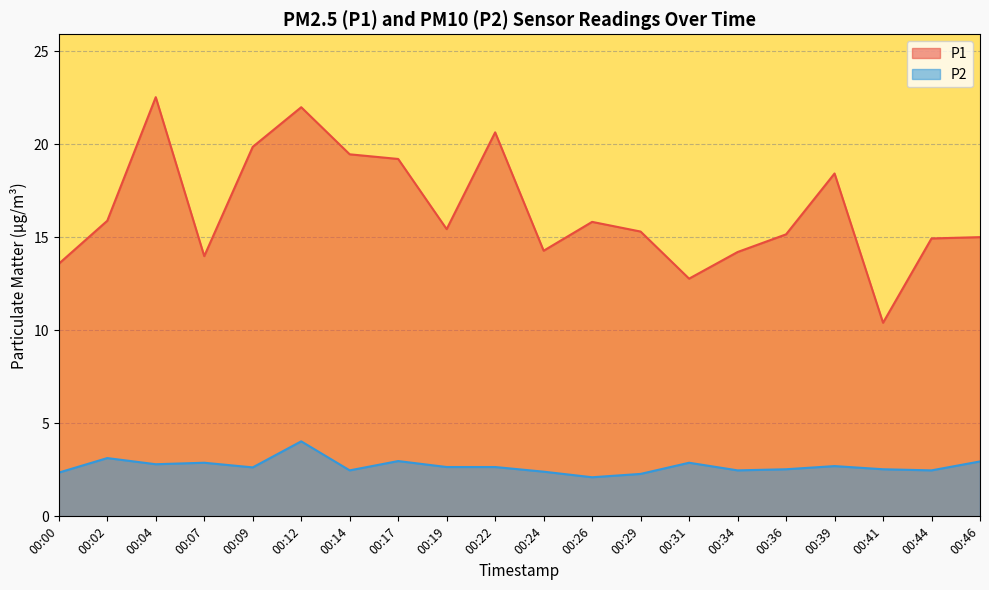

At which category does P1 reach its first local valley?

00:07